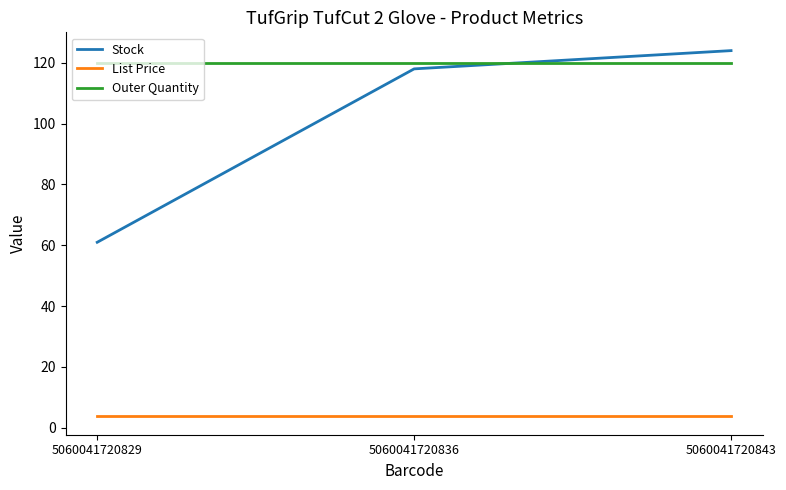

Which series has the largest range (max minus min)?

Stock